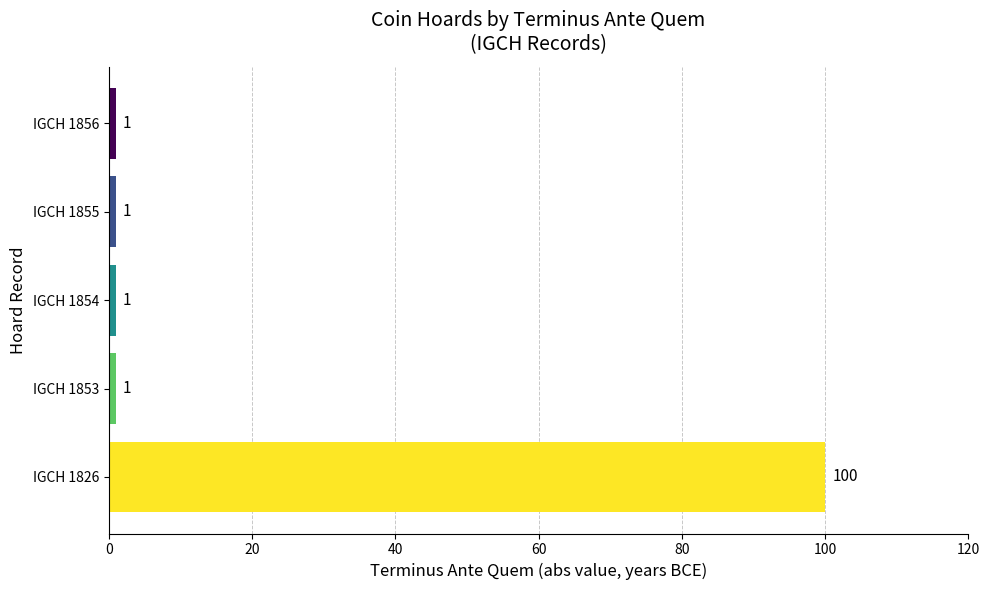

What is the greatest value displayed?

100